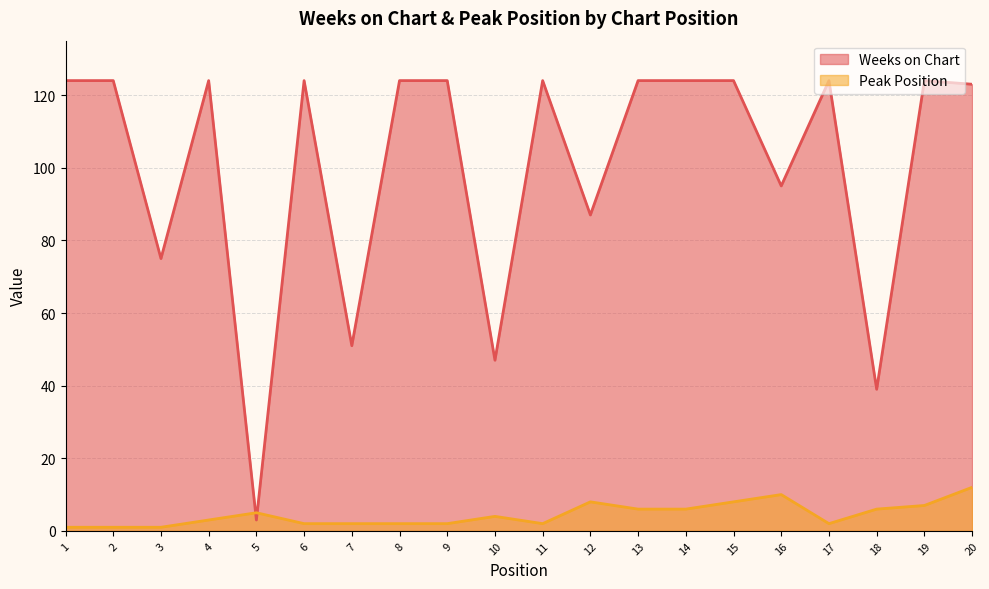

Reading right to left, extract all data points from this chart.

Weeks on Chart: 123	124	39	124	95	124	124	124	87	124	47	124	124	51	124	3	124	75	124	124
Peak Position: 12	7	6	2	10	8	6	6	8	2	4	2	2	2	2	5	3	1	1	1